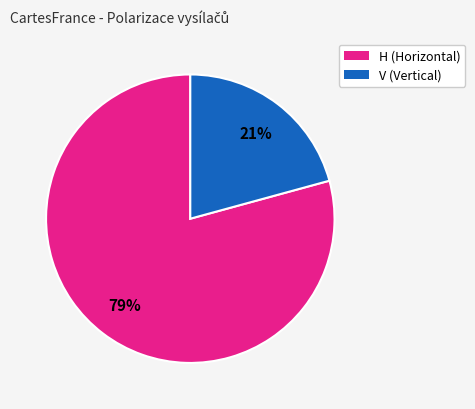

How many slices are in this pie chart?

2